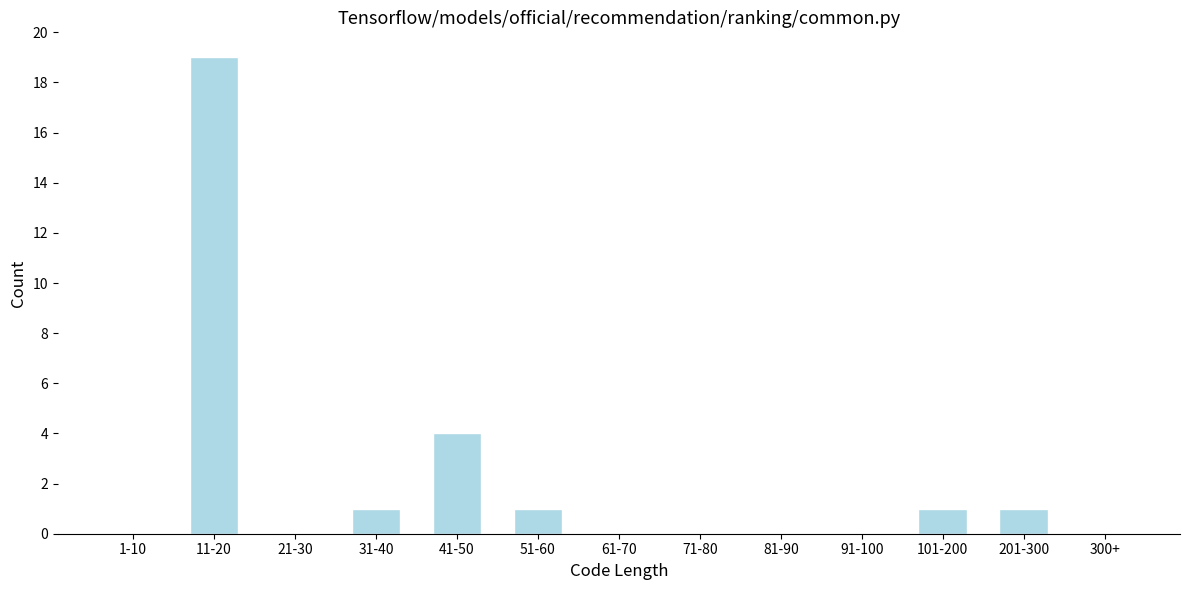

Reading right to left, transcribe all the data shown in this chart.

300+=0	201-300=1	101-200=1	91-100=0	81-90=0	71-80=0	61-70=0	51-60=1	41-50=4	31-40=1	21-30=0	11-20=19	1-10=0